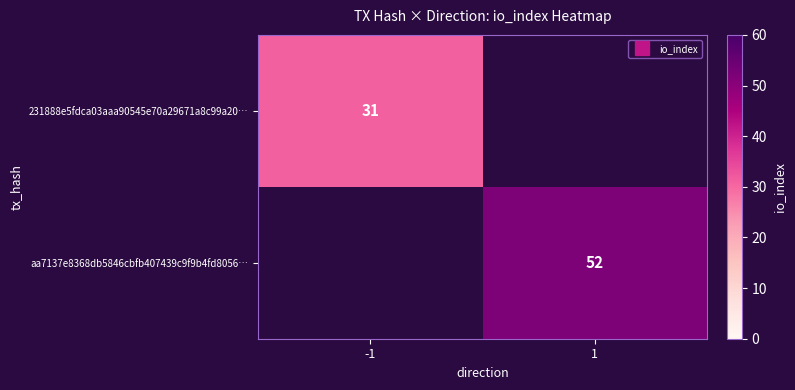

Rank the categories by 231888e5fdca03aaa90545e70a29671a8c99a20… value from highest to lowest.

-1, 1